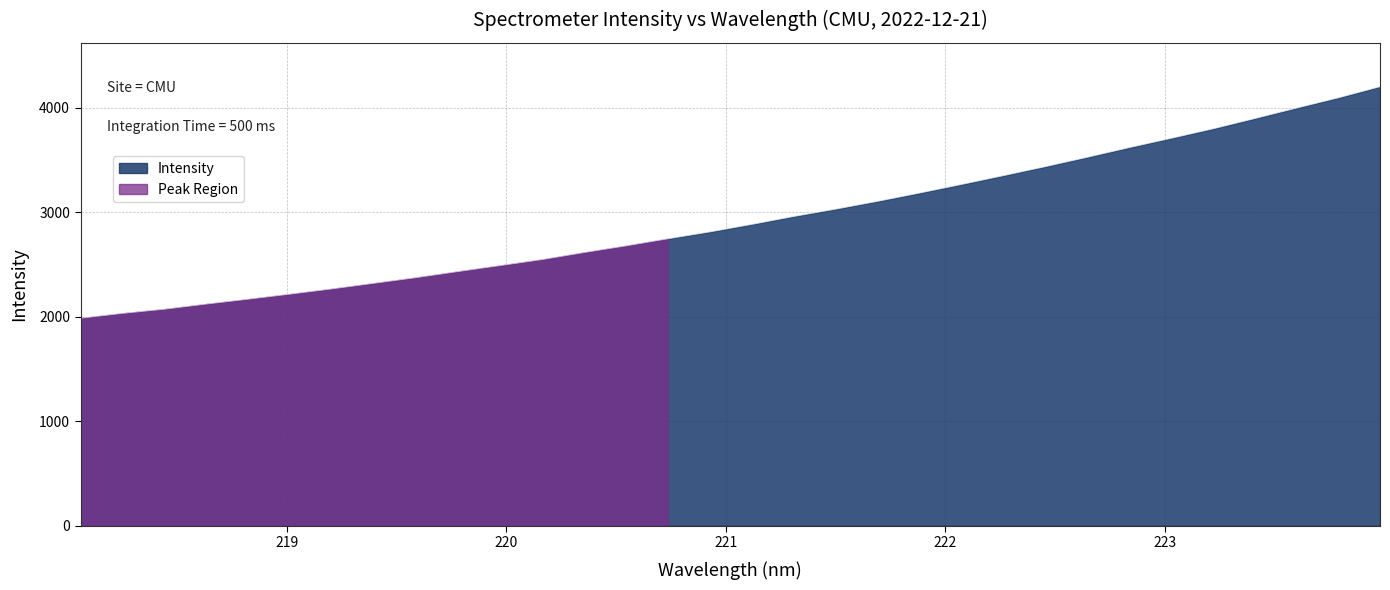

Reading right to left, extract all data points from this chart.

4200.6	4093.7	3995.3	3894.8	3796.5	3705.6	3616.6	3524.4	3434.8	3348.9	3264.6	3182.5	3103.4	3028.8	2958.6	2882.8	2810.9	2745.6	2677.9	2614.1	2547.0	2489.5	2432.6	2374.4	2320.6	2266.9	2216.7	2168.1	2121.7	2072.3	2032.4	1986.0